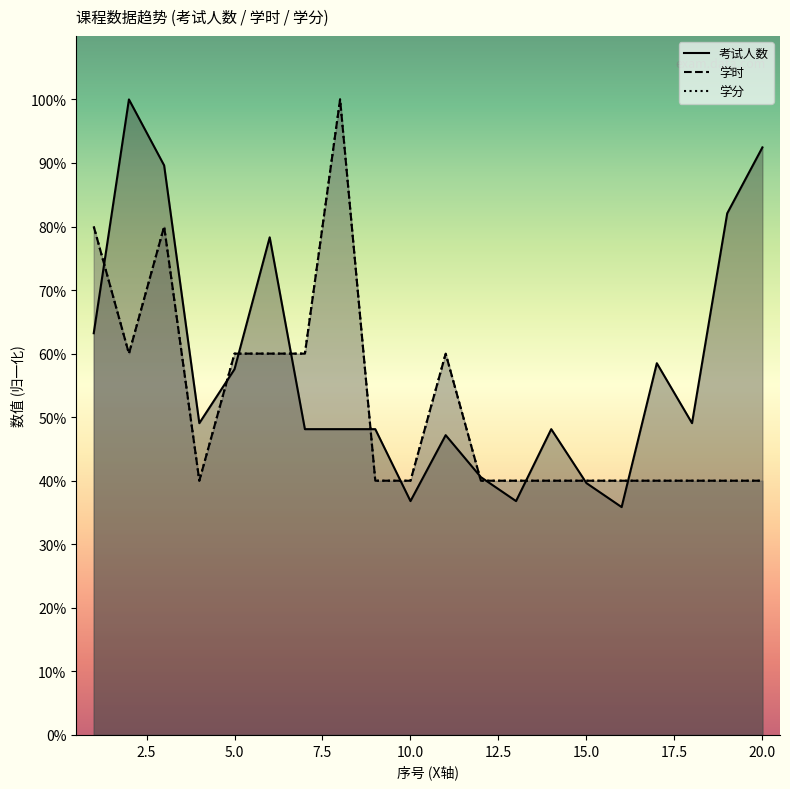

True or false: 考试人数 has a value of 48.1 at 9.

True